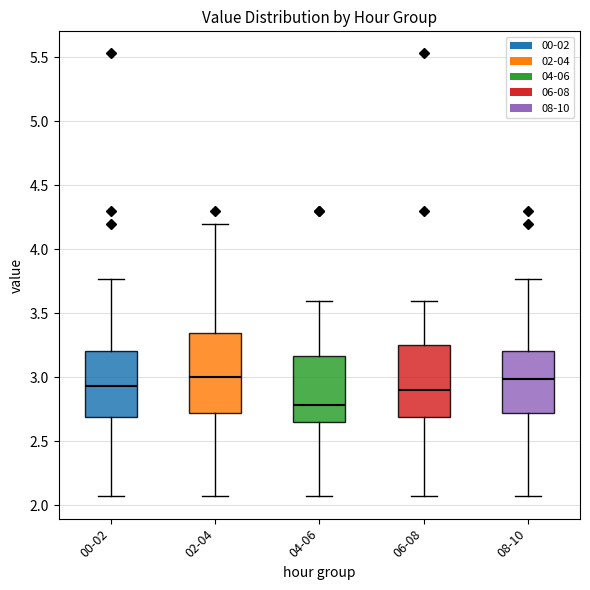

Reading left to right, read every box against the y-axis: the position of its median line, the range the box covers, and the ends of its whiskers. The values are not printed on the chart, so give them approximately, as read against the axis.

00-02: median 2.95, box 2.70 to 3.20, whiskers 2.05 to 3.75
02-04: median 3.00, box 2.70 to 3.35, whiskers 2.05 to 4.20
04-06: median 2.80, box 2.65 to 3.15, whiskers 2.05 to 3.60
06-08: median 2.90, box 2.70 to 3.25, whiskers 2.05 to 3.60
08-10: median 3.00, box 2.70 to 3.20, whiskers 2.05 to 3.75